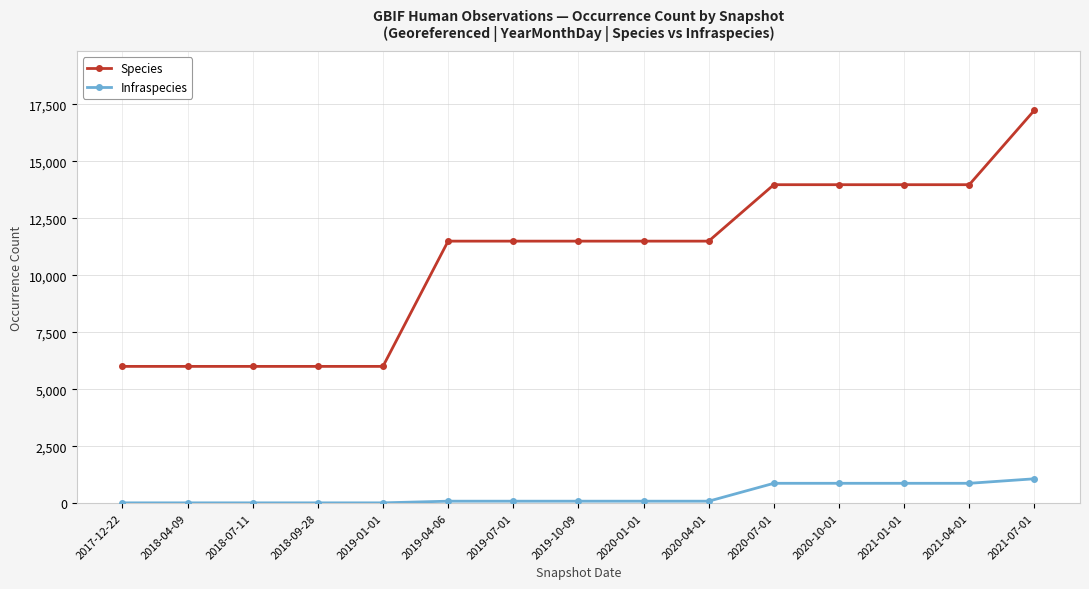

Rank the series by their maximum value, from highest to lowest.

Species, Infraspecies